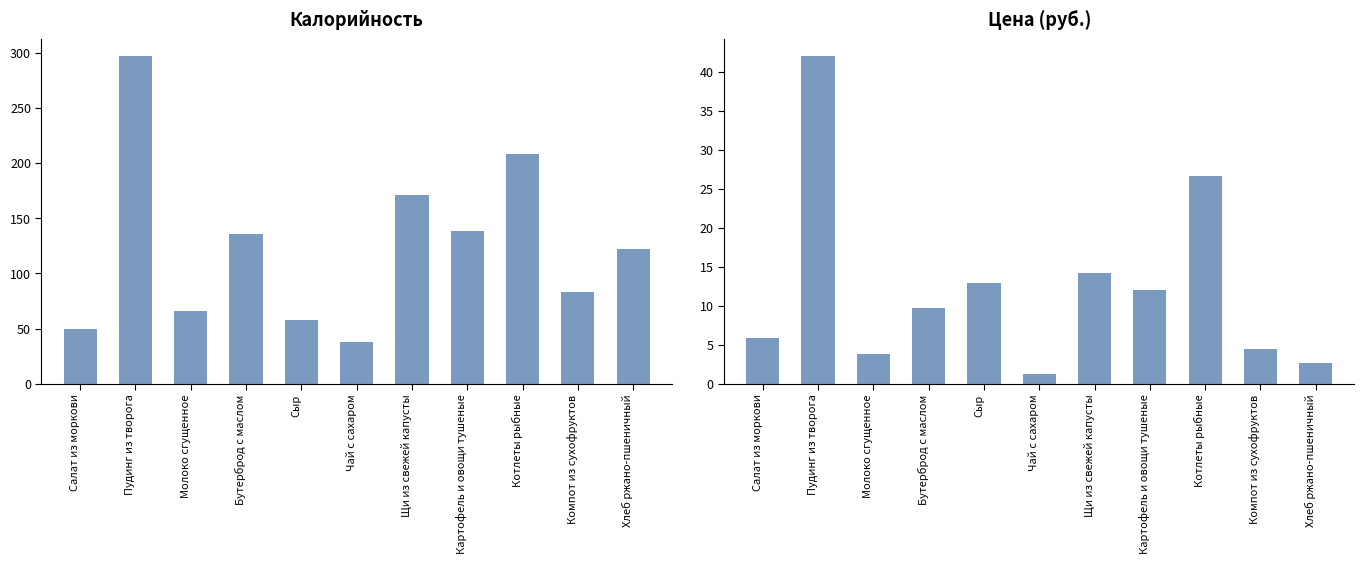

Which series has the largest range (max minus min)?

Калорийность